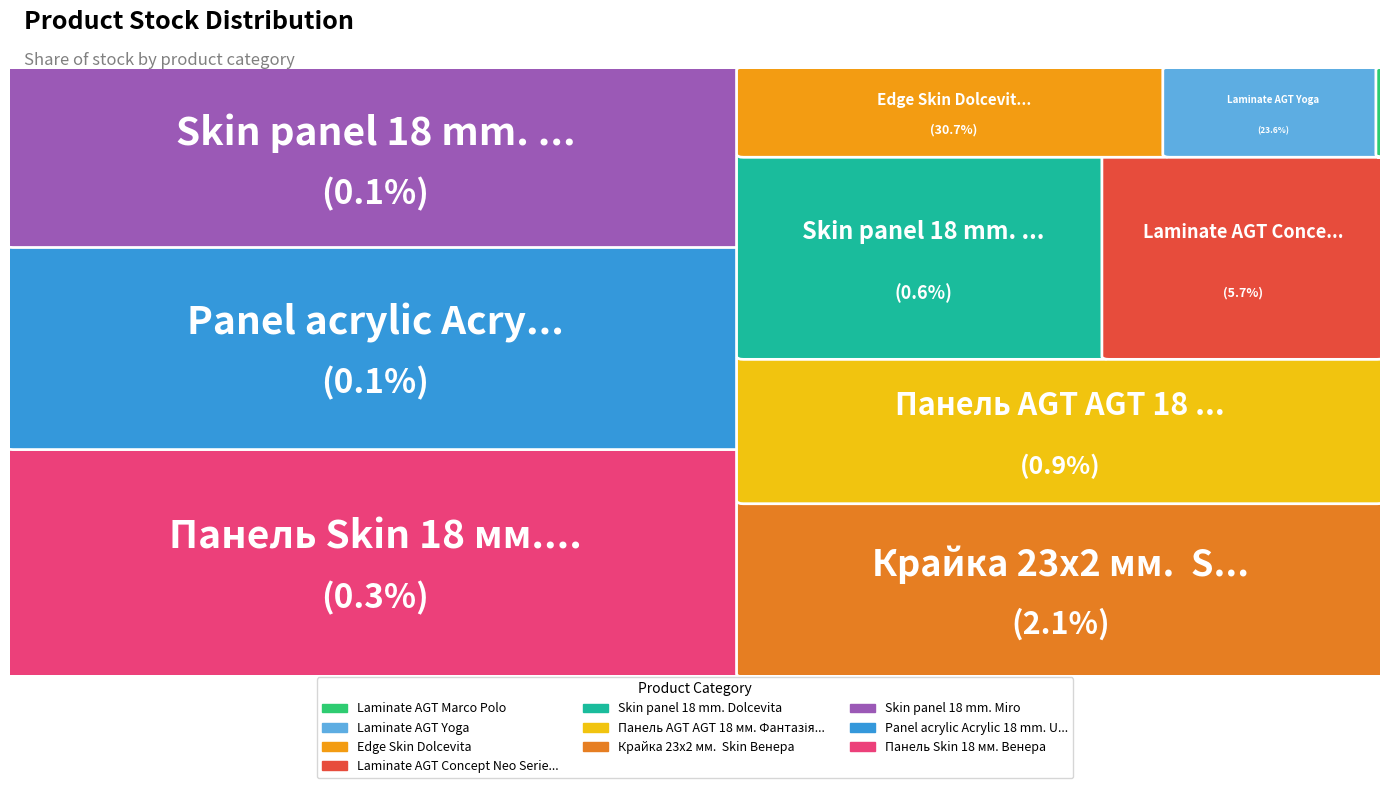

The Laminate AGT Concept Neo Series slice represents 12% of the pie. True or false?

False